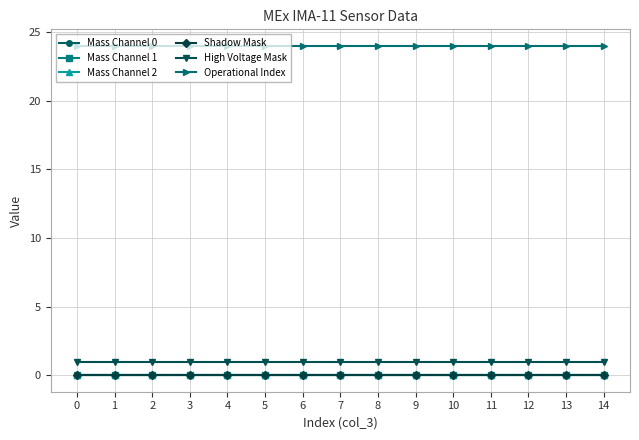

At how many categories does at least one series exceed 15?

15